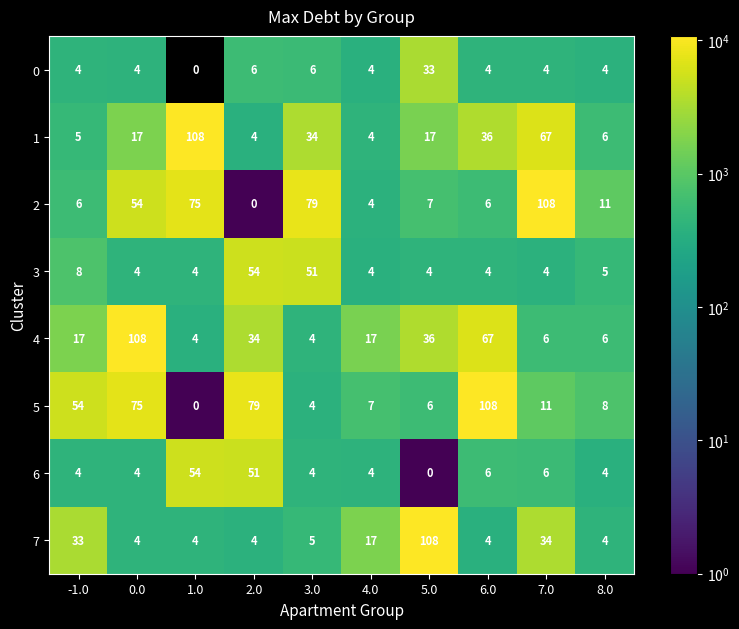

Which series has the largest total across all categories?

5